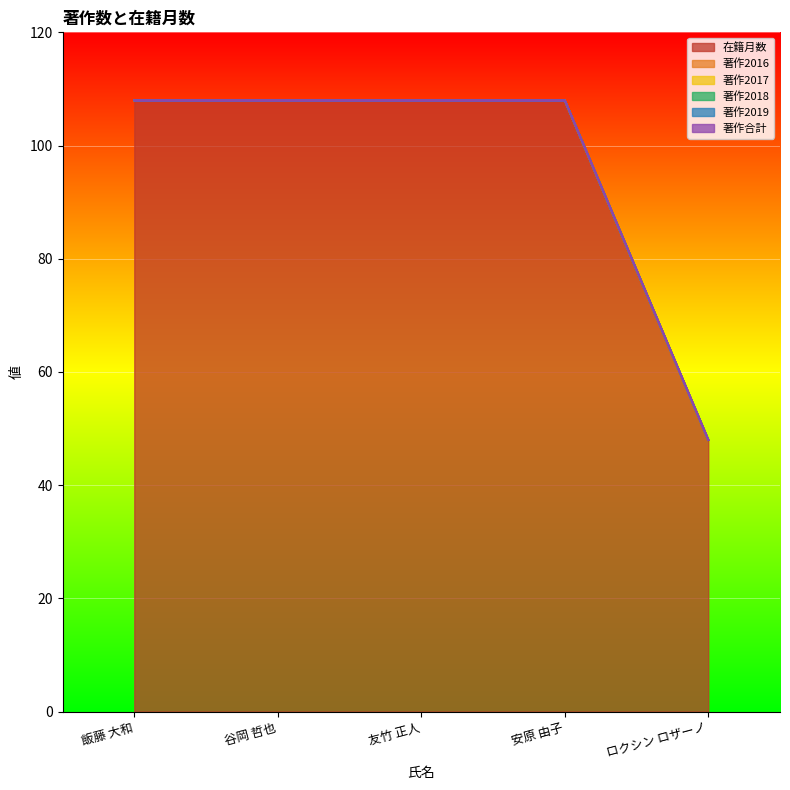

Which has a higher value, ロクシン ロザーノ or 友竹 正人?

友竹 正人